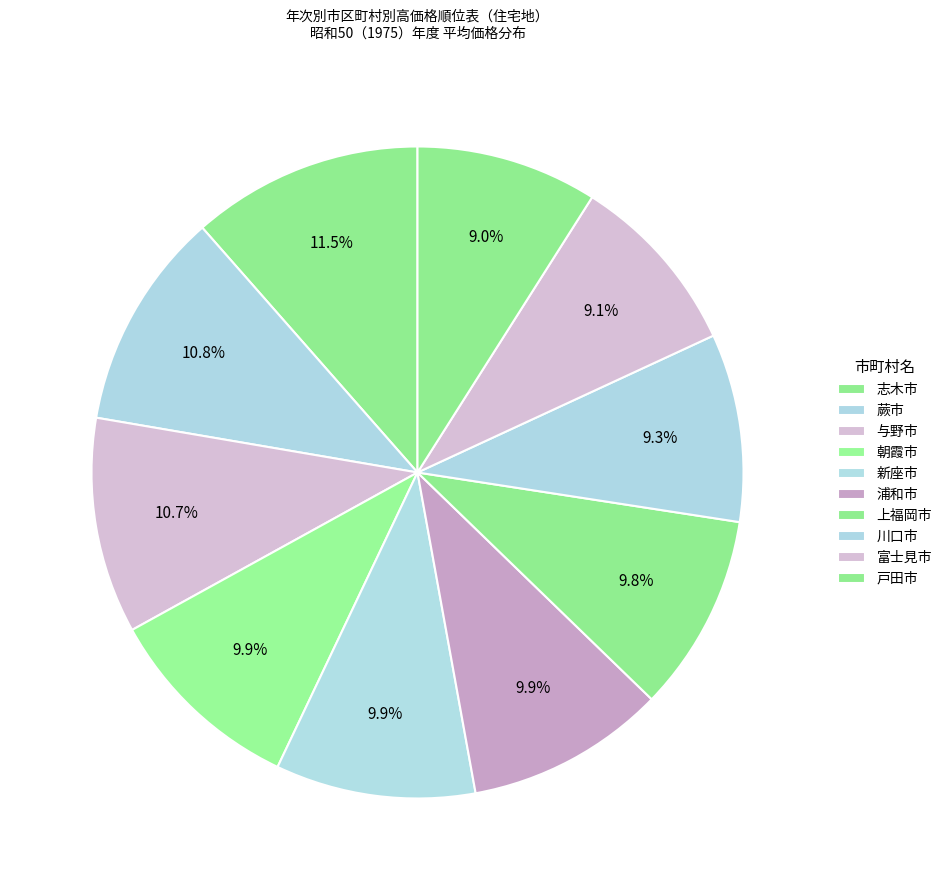

Between 新座市 and 朝霞市, which is larger?

新座市